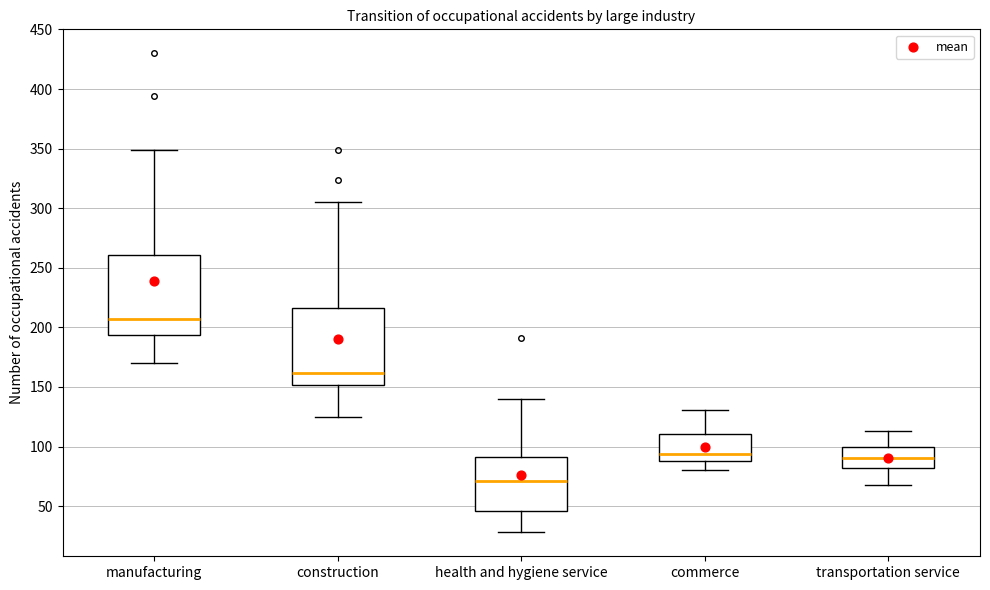

Reading left to right, read every box against the y-axis: the position of its median line, the range the box covers, and the ends of its whiskers. The values are not printed on the chart, so give them approximately, as read against the axis.

manufacturing: median 205, box 195 to 260, whiskers 170 to 350
construction: median 160, box 150 to 215, whiskers 125 to 305
health and hygiene service: median 70, box 45 to 90, whiskers 30 to 140
commerce: median 95, box 90 to 110, whiskers 80 to 130
transportation service: median 90, box 80 to 100, whiskers 70 to 115